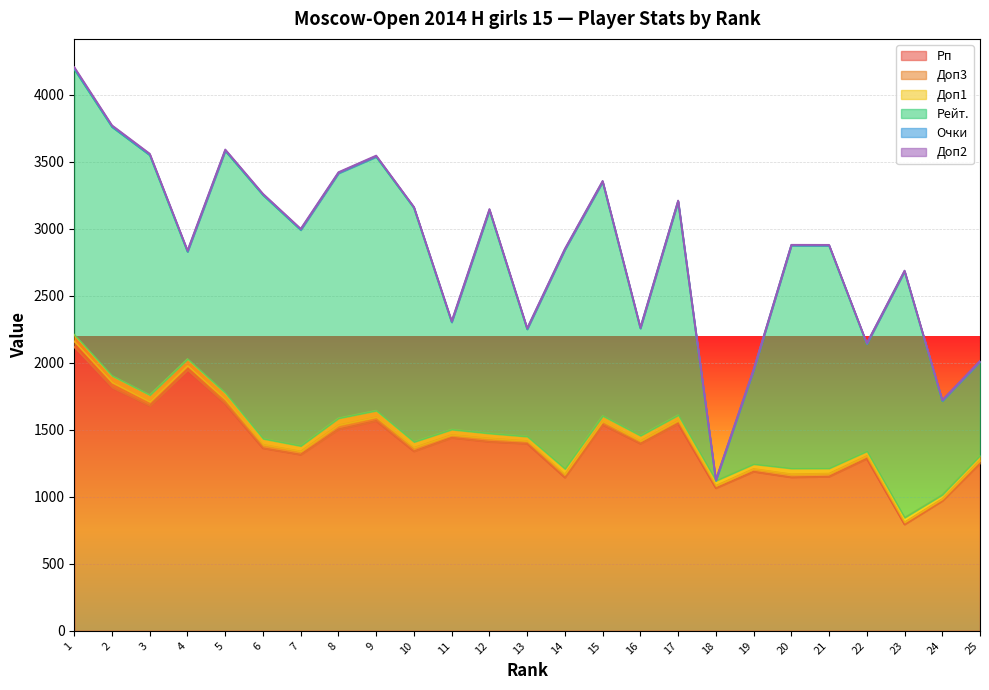

List the series in order of their peak value, lowest first.

Доп2, Очки, Доп3, Доп1, Рейт., Рп